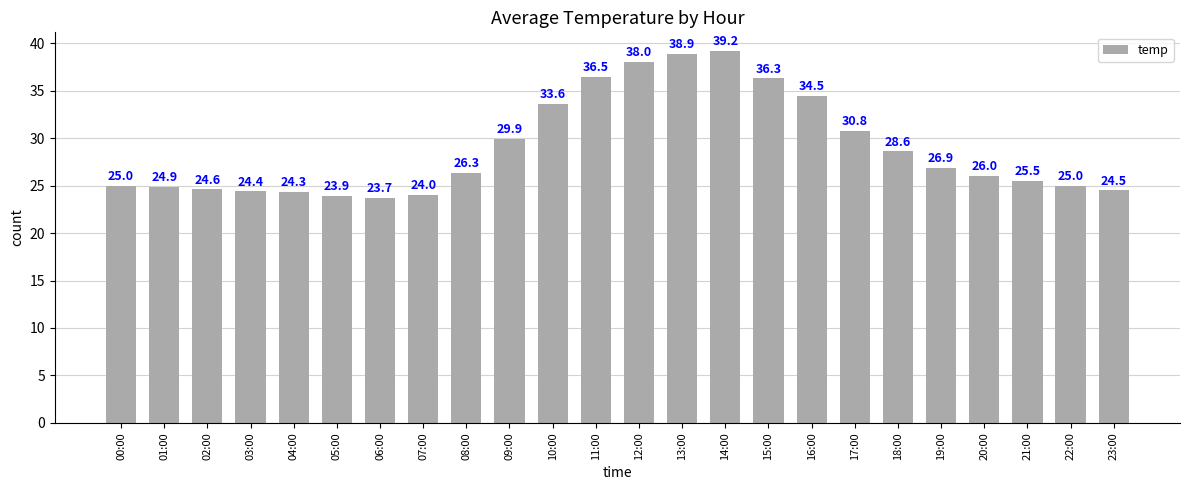

What is the label of the 21st bar from the left?

20:00